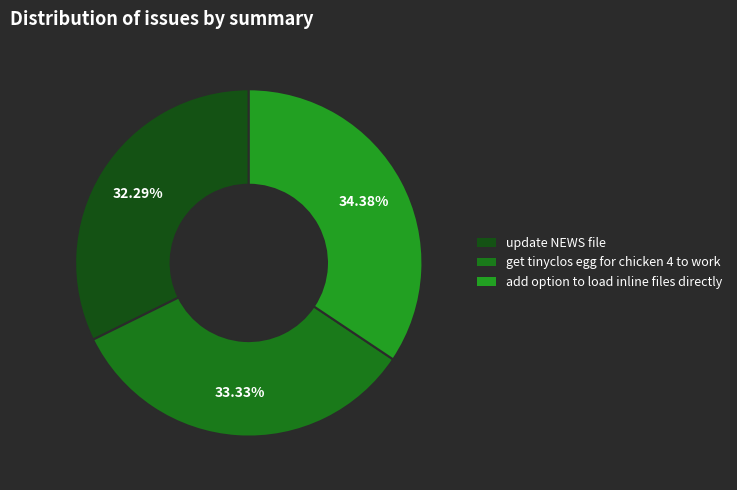

Count the number of slices in the pie.

3